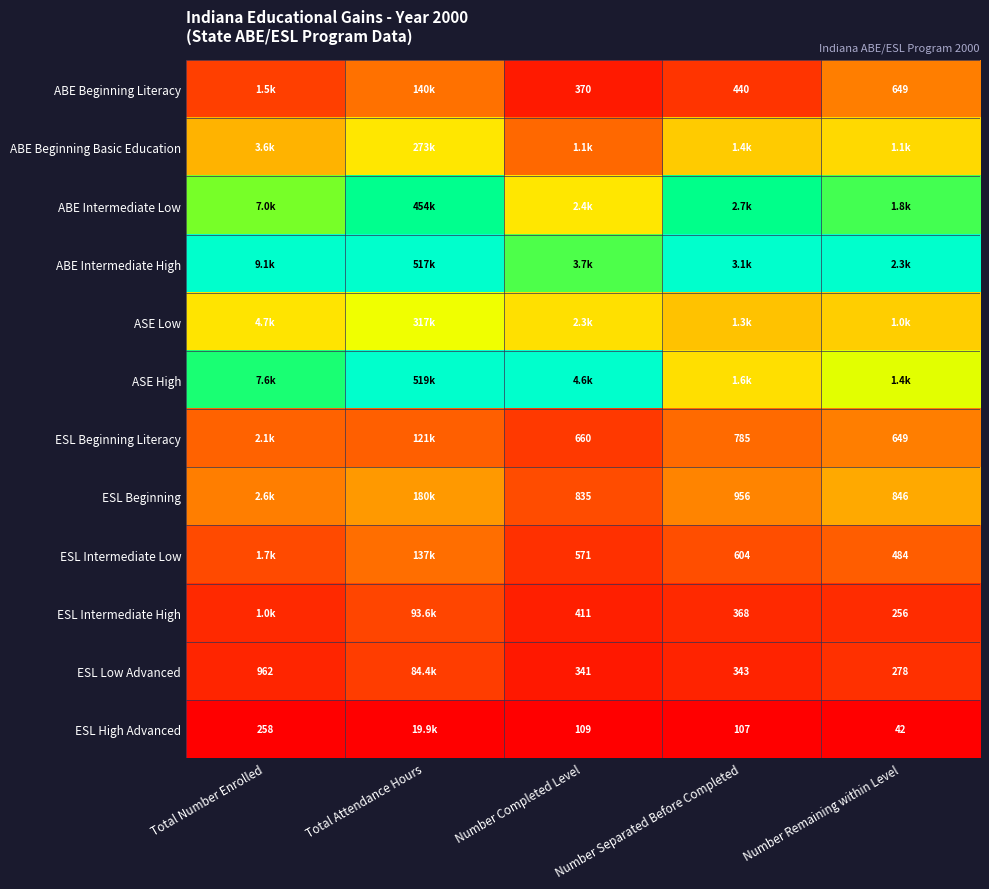

At which category is the sum across all series the highest?

Total Attendance Hours